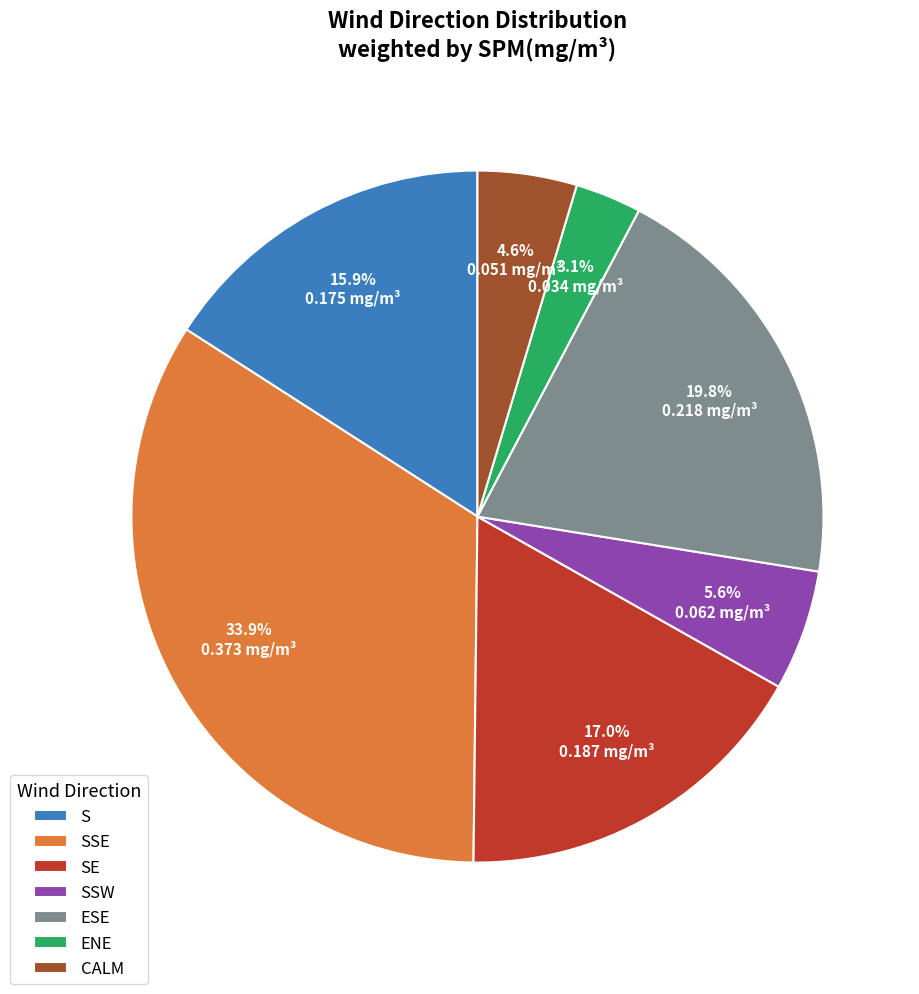

To the nearest percent, what portion does SE represent?

17%